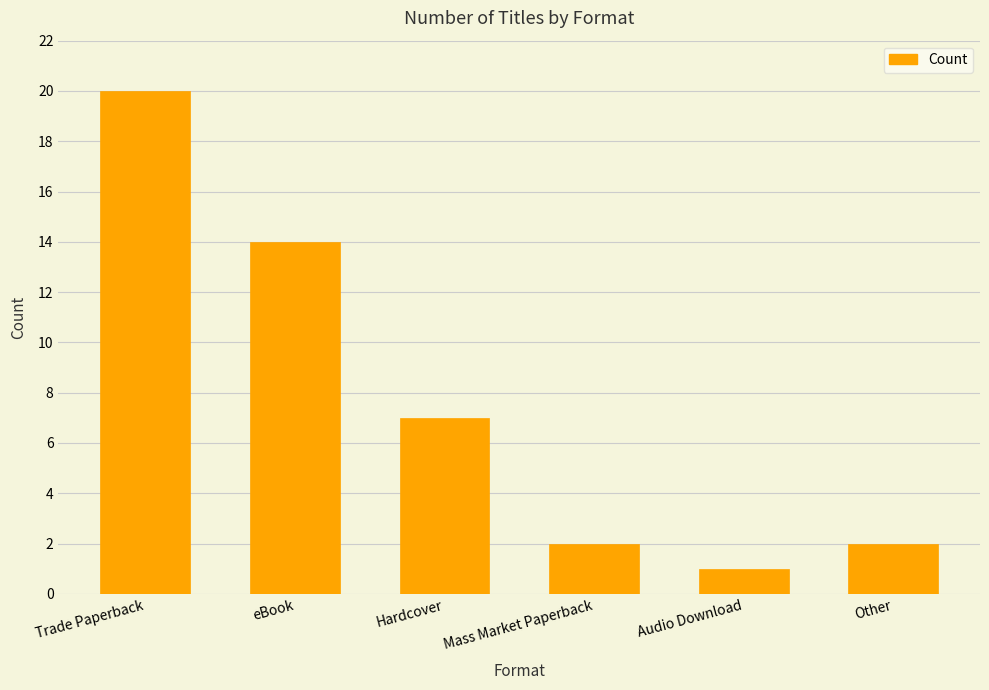

What is the value of the 3rd bar from the left?

7